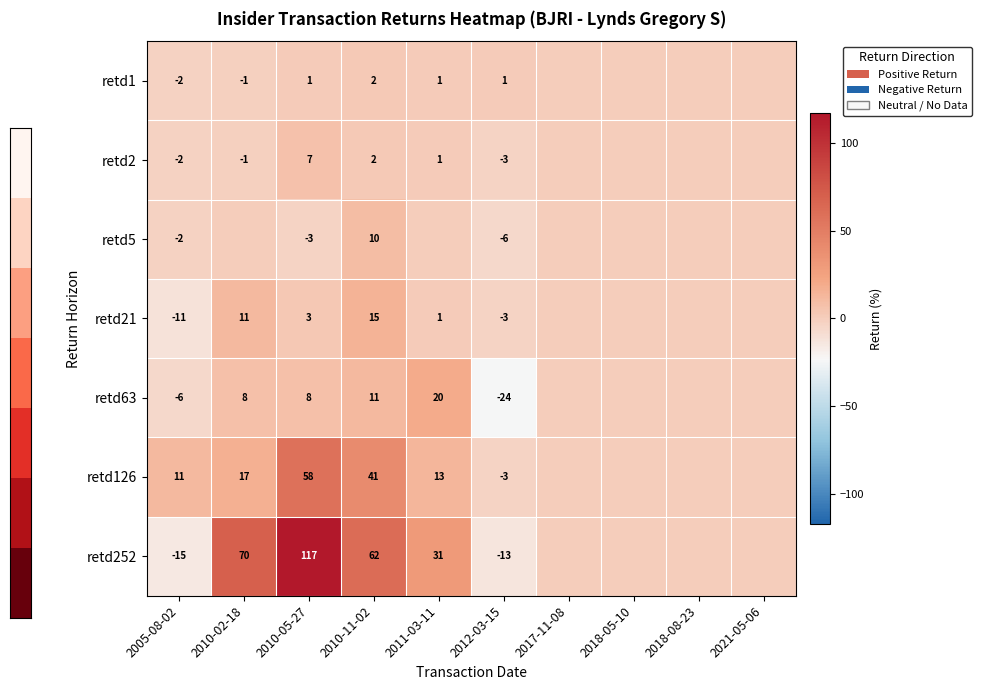

Between 2010-05-27 and 2012-03-15, which series saw the biggest shift?

retd252